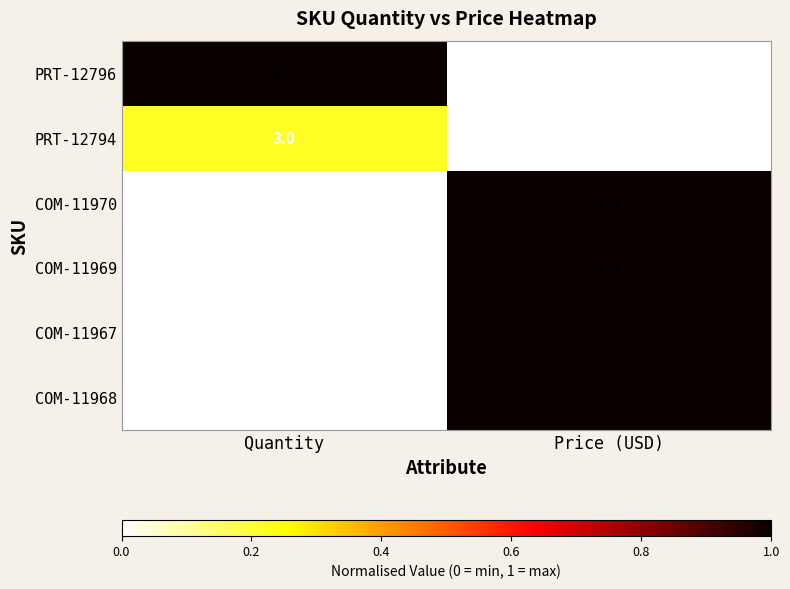

Which label corresponds to the smallest value in the chart?

Quantity